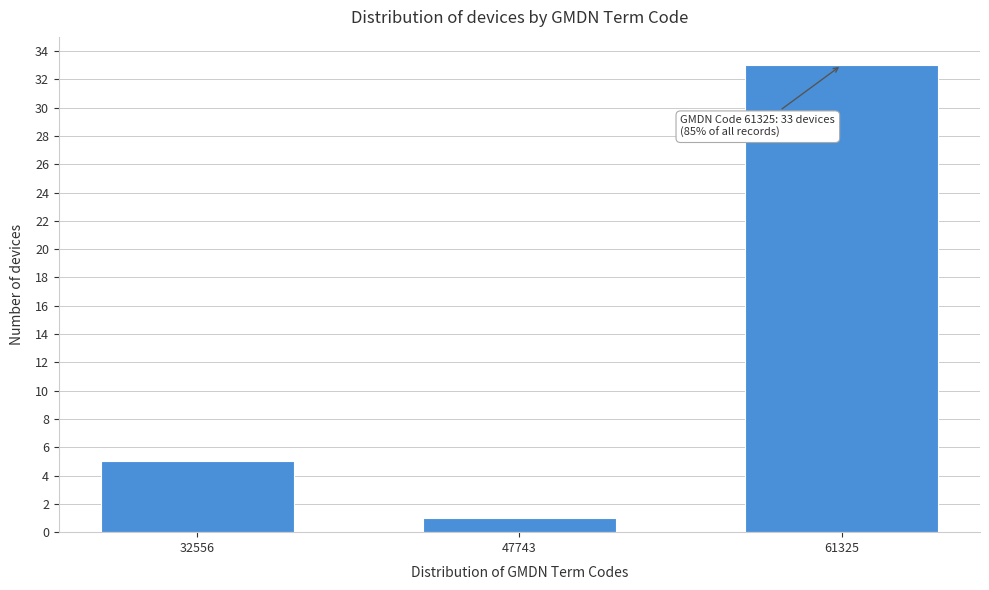

Reading left to right, transcribe all the data shown in this chart.

32556=5	47743=1	61325=33